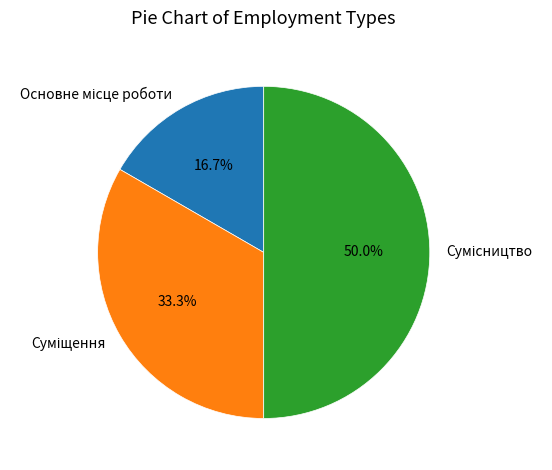

What is the change in value from Суміщення to Сумісництво?

+1